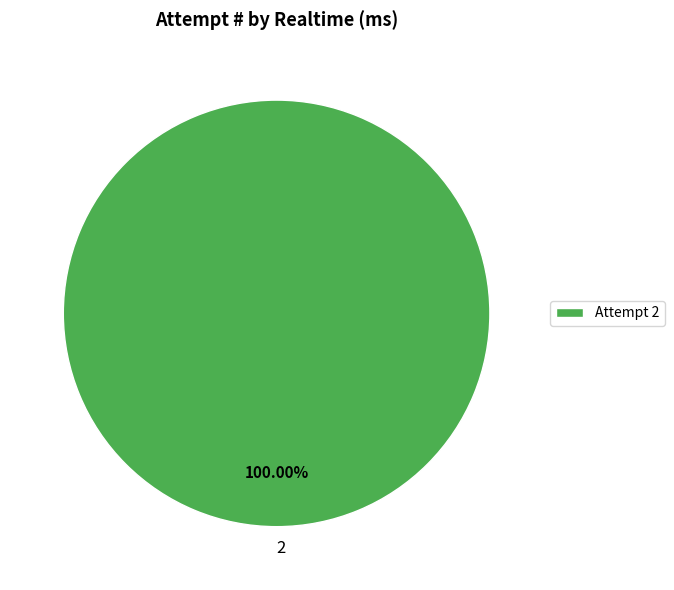

Is there a majority slice in this chart?

Yes